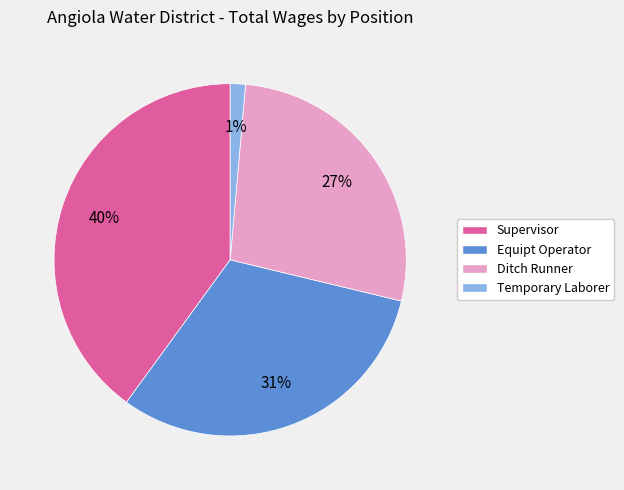

Approximately how many times larger is the value at Ditch Runner compared to Equipt Operator?

0.9